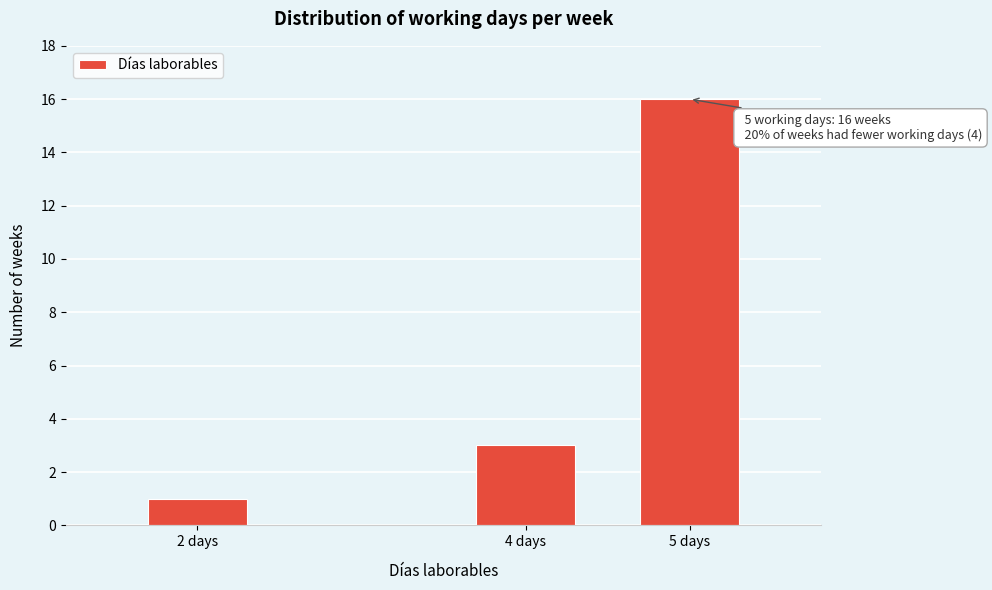

Reading left to right, what are all the values shown in this chart?

2 days=1	4 days=3	5 days=16